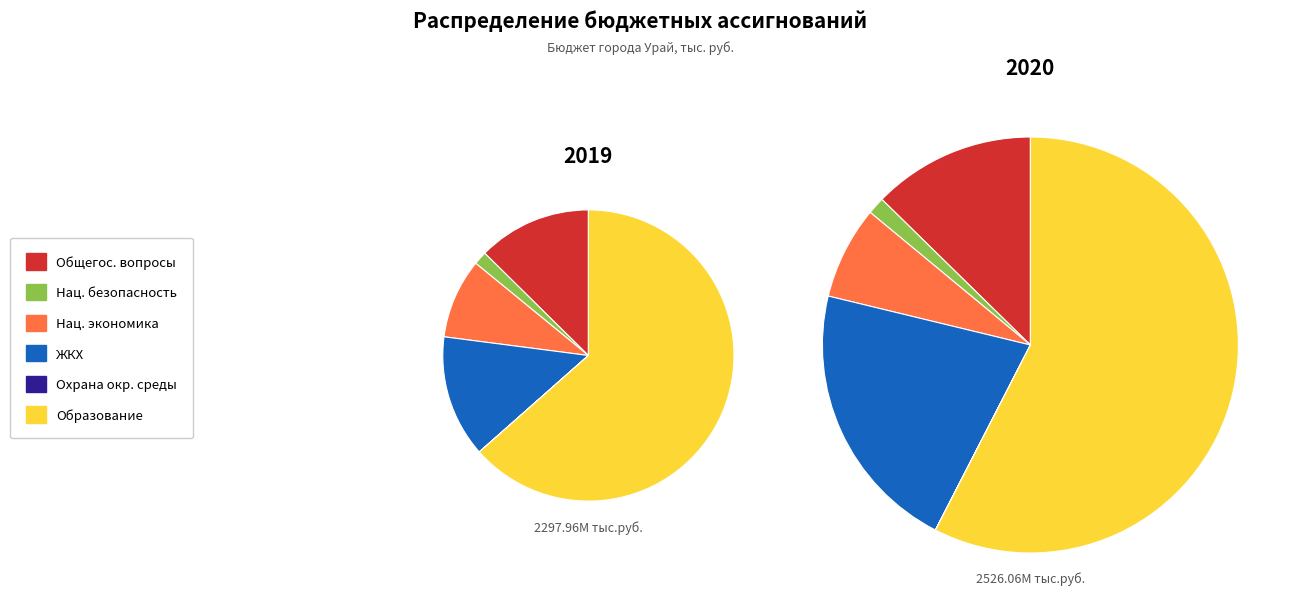

True or false: НАЦИОНАЛЬНАЯ БЕЗОПАСНОСТЬ accounts for 11% of the total.

False